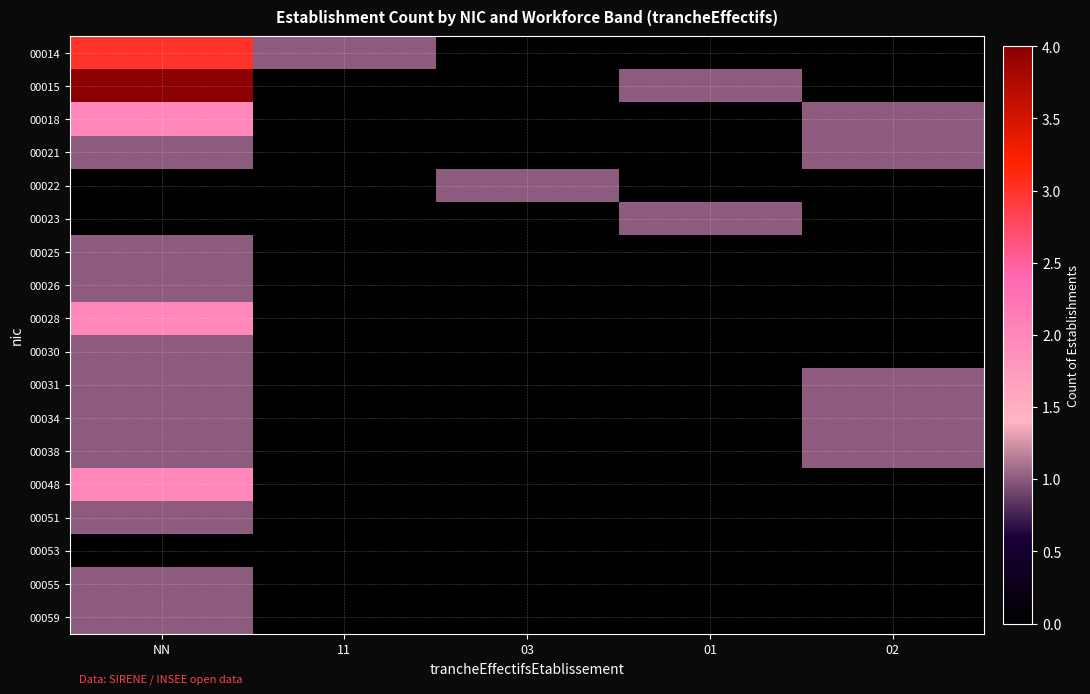

Reading left to right, extract all data points from this chart.

00014: NN=3	11=1	03=0	01=0	02=0
00015: NN=4	11=0	03=0	01=1	02=0
00018: NN=2	11=0	03=0	01=0	02=1
00021: NN=1	11=0	03=0	01=0	02=1
00022: NN=0	11=0	03=1	01=0	02=0
00023: NN=0	11=0	03=0	01=1	02=0
00025: NN=1	11=0	03=0	01=0	02=0
00026: NN=1	11=0	03=0	01=0	02=0
00028: NN=2	11=0	03=0	01=0	02=0
00030: NN=1	11=0	03=0	01=0	02=0
00031: NN=1	11=0	03=0	01=0	02=1
00034: NN=1	11=0	03=0	01=0	02=1
00038: NN=1	11=0	03=0	01=0	02=1
00048: NN=2	11=0	03=0	01=0	02=0
00051: NN=1	11=0	03=0	01=0	02=0
00053: NN=0	11=0	03=0	01=0	02=0
00055: NN=1	11=0	03=0	01=0	02=0
00059: NN=1	11=0	03=0	01=0	02=0